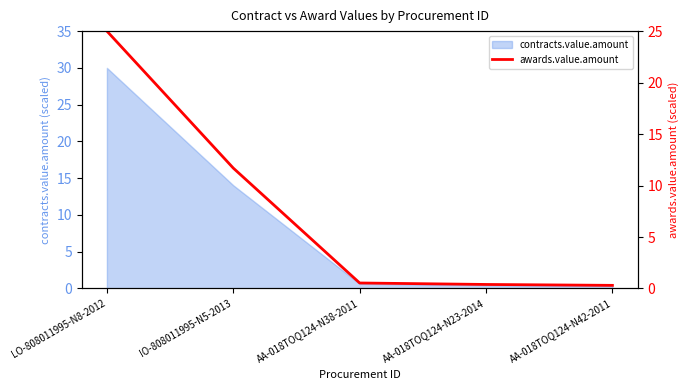

What is the sum of the values at AA-018TOQ124-N23-2014 and LO-808011995-N8-2012?

25.4